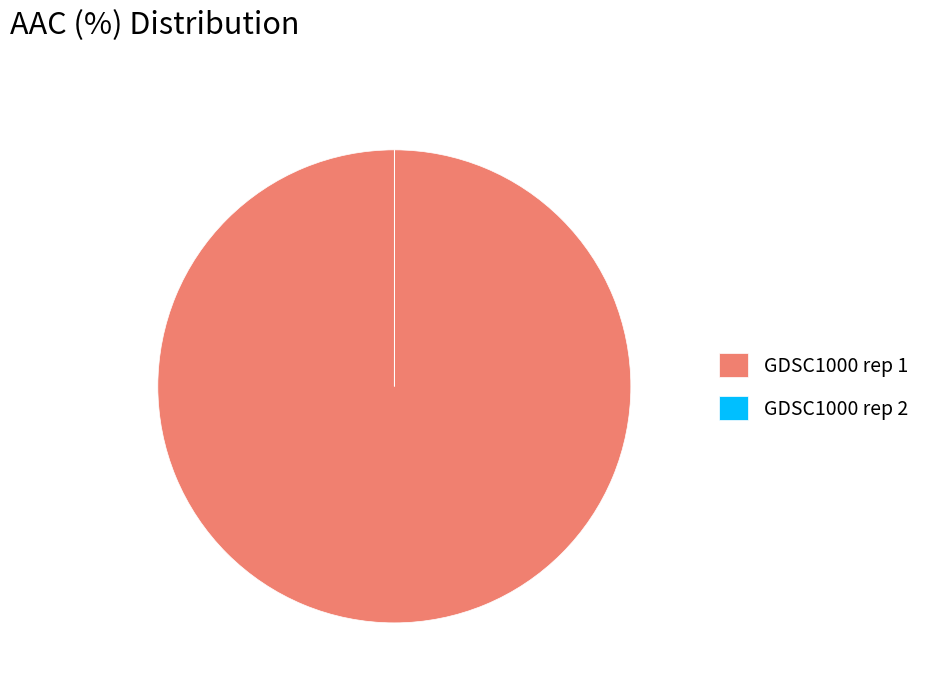

Which slice is the largest?

GDSC1000 rep 1